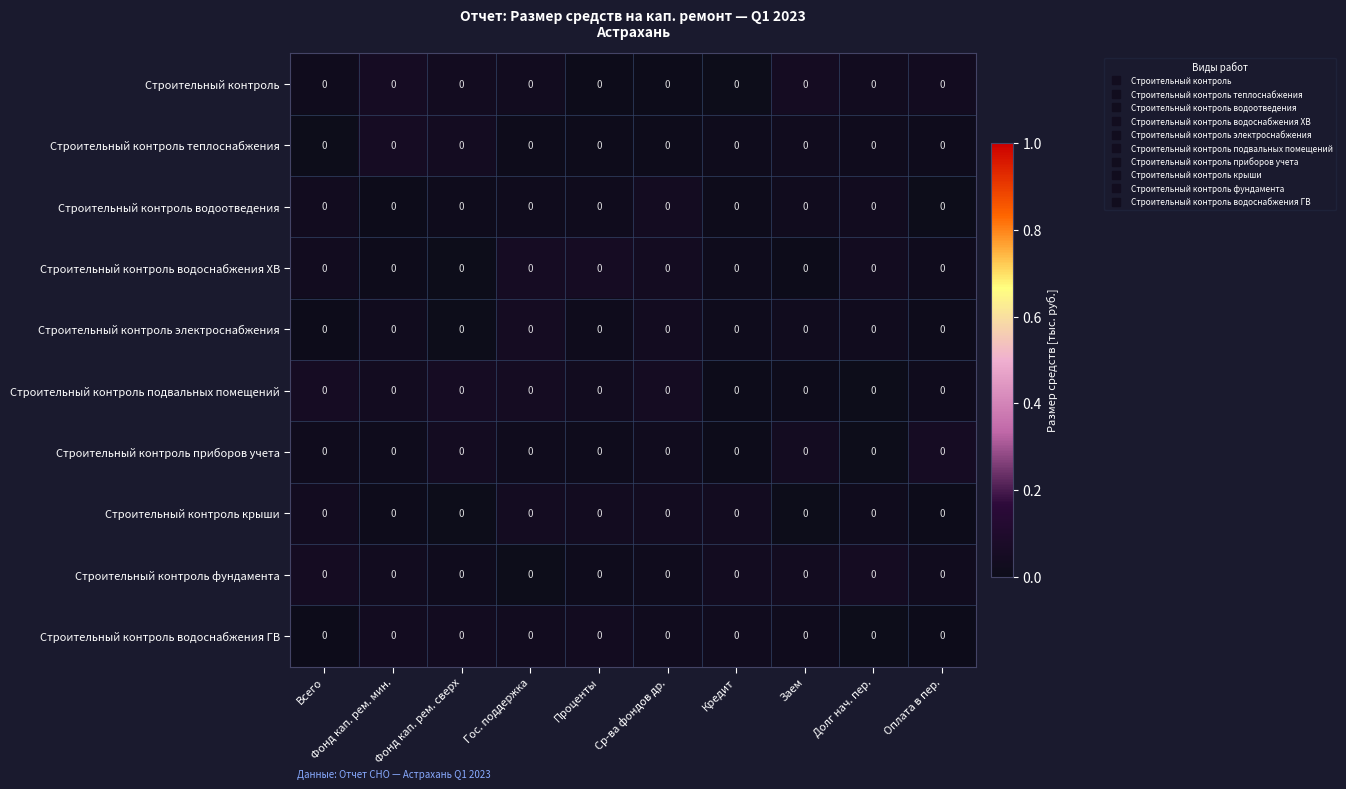

Reading left to right, what are all the values shown in this chart?

Строительный контроль: Всего=0.0	Фонд кап. рем. мин.=0.0	Фонд кап. рем. сверх=0.0	Гос. поддержка=0.0	Проценты=0.0	Ср-ва фондов др.=0.0	Кредит=0.0	Заем=0.0	Долг нач. пер.=0.0	Оплата в пер.=0.0
Строительный контроль теплоснабжения: Всего=0.0	Фонд кап. рем. мин.=0.0	Фонд кап. рем. сверх=0.0	Гос. поддержка=0.0	Проценты=0.0	Ср-ва фондов др.=0.0	Кредит=0.0	Заем=0.0	Долг нач. пер.=0.0	Оплата в пер.=0.0
Строительный контроль водоотведения: Всего=0.0	Фонд кап. рем. мин.=0.0	Фонд кап. рем. сверх=0.0	Гос. поддержка=0.0	Проценты=0.0	Ср-ва фондов др.=0.0	Кредит=0.0	Заем=0.0	Долг нач. пер.=0.0	Оплата в пер.=0.0
Строительный контроль водоснабжения ХВ: Всего=0.0	Фонд кап. рем. мин.=0.0	Фонд кап. рем. сверх=0.0	Гос. поддержка=0.0	Проценты=0.0	Ср-ва фондов др.=0.0	Кредит=0.0	Заем=0.0	Долг нач. пер.=0.0	Оплата в пер.=0.0
Строительный контроль электроснабжения: Всего=0.0	Фонд кап. рем. мин.=0.0	Фонд кап. рем. сверх=0.0	Гос. поддержка=0.0	Проценты=0.0	Ср-ва фондов др.=0.0	Кредит=0.0	Заем=0.0	Долг нач. пер.=0.0	Оплата в пер.=0.0
Строительный контроль подвальных помещений: Всего=0.0	Фонд кап. рем. мин.=0.0	Фонд кап. рем. сверх=0.0	Гос. поддержка=0.0	Проценты=0.0	Ср-ва фондов др.=0.0	Кредит=0.0	Заем=0.0	Долг нач. пер.=0.0	Оплата в пер.=0.0
Строительный контроль приборов учета: Всего=0.0	Фонд кап. рем. мин.=0.0	Фонд кап. рем. сверх=0.0	Гос. поддержка=0.0	Проценты=0.0	Ср-ва фондов др.=0.0	Кредит=0.0	Заем=0.0	Долг нач. пер.=0.0	Оплата в пер.=0.0
Строительный контроль крыши: Всего=0.0	Фонд кап. рем. мин.=0.0	Фонд кап. рем. сверх=0.0	Гос. поддержка=0.0	Проценты=0.0	Ср-ва фондов др.=0.0	Кредит=0.0	Заем=0.0	Долг нач. пер.=0.0	Оплата в пер.=0.0
Строительный контроль фундамента: Всего=0.0	Фонд кап. рем. мин.=0.0	Фонд кап. рем. сверх=0.0	Гос. поддержка=0.0	Проценты=0.0	Ср-ва фондов др.=0.0	Кредит=0.0	Заем=0.0	Долг нач. пер.=0.0	Оплата в пер.=0.0
Строительный контроль водоснабжения ГВ: Всего=0.0	Фонд кап. рем. мин.=0.0	Фонд кап. рем. сверх=0.0	Гос. поддержка=0.0	Проценты=0.0	Ср-ва фондов др.=0.0	Кредит=0.0	Заем=0.0	Долг нач. пер.=0.0	Оплата в пер.=0.0